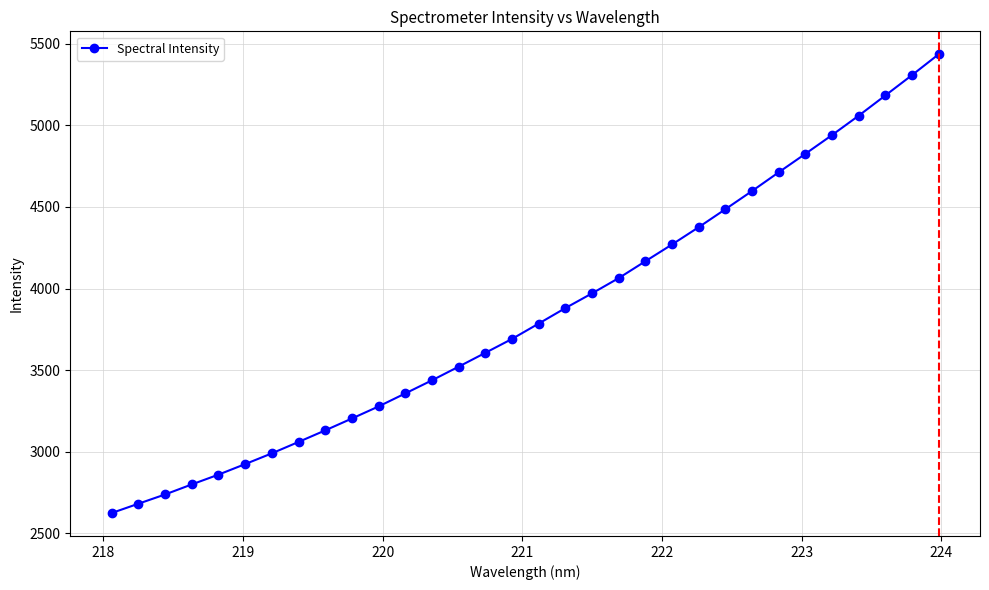

What is the sum of all values?

122977.8